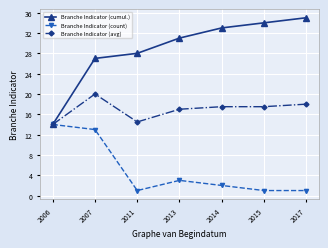

Is it true that Branche Indicator (count) equals 14.0 at 2006?

True